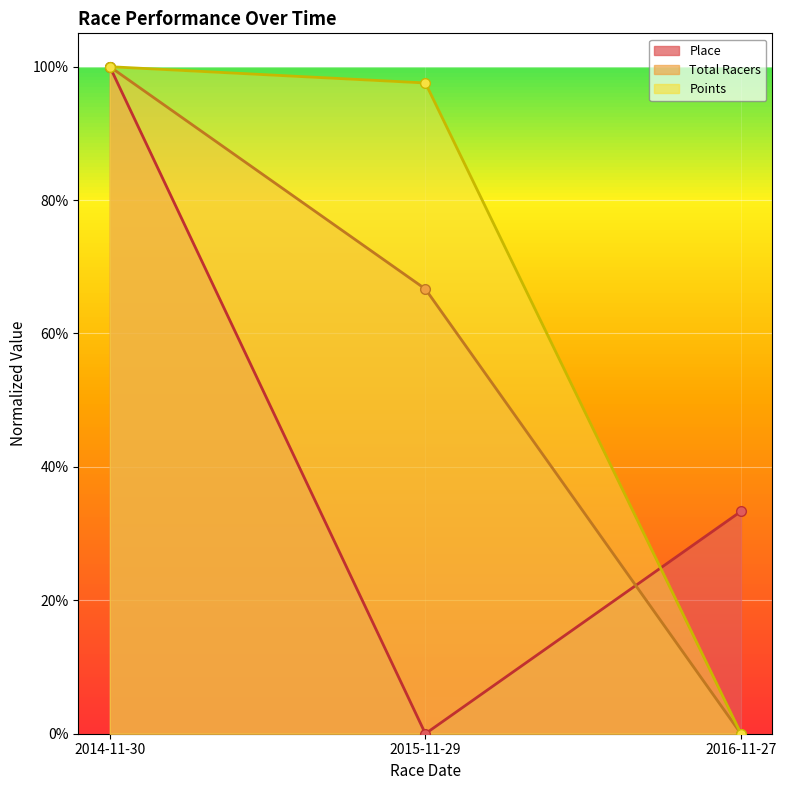

How many data points does each series have?

3